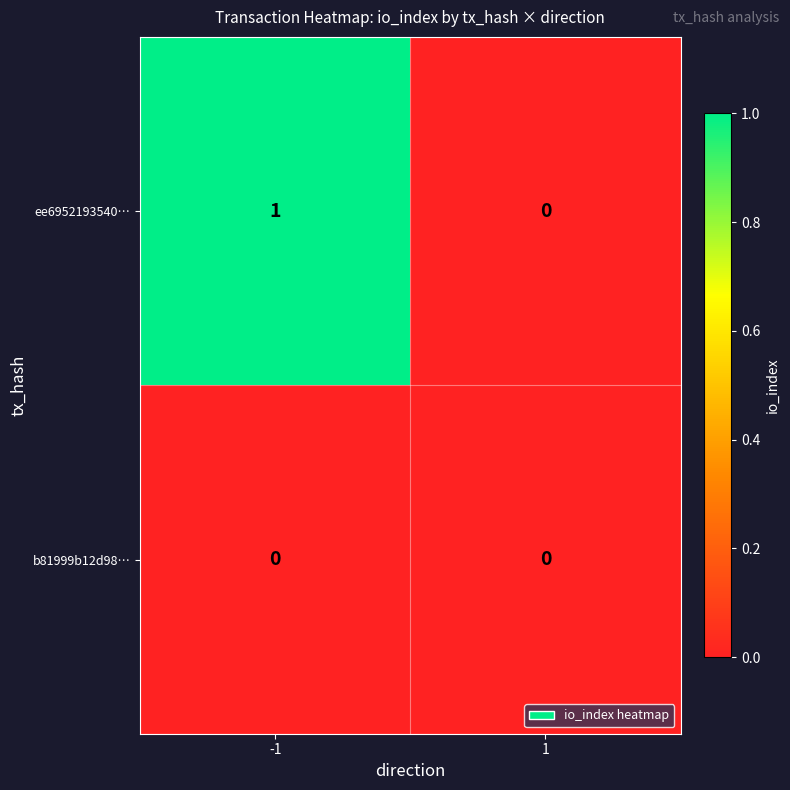

What is the total value across all series at -1?

1